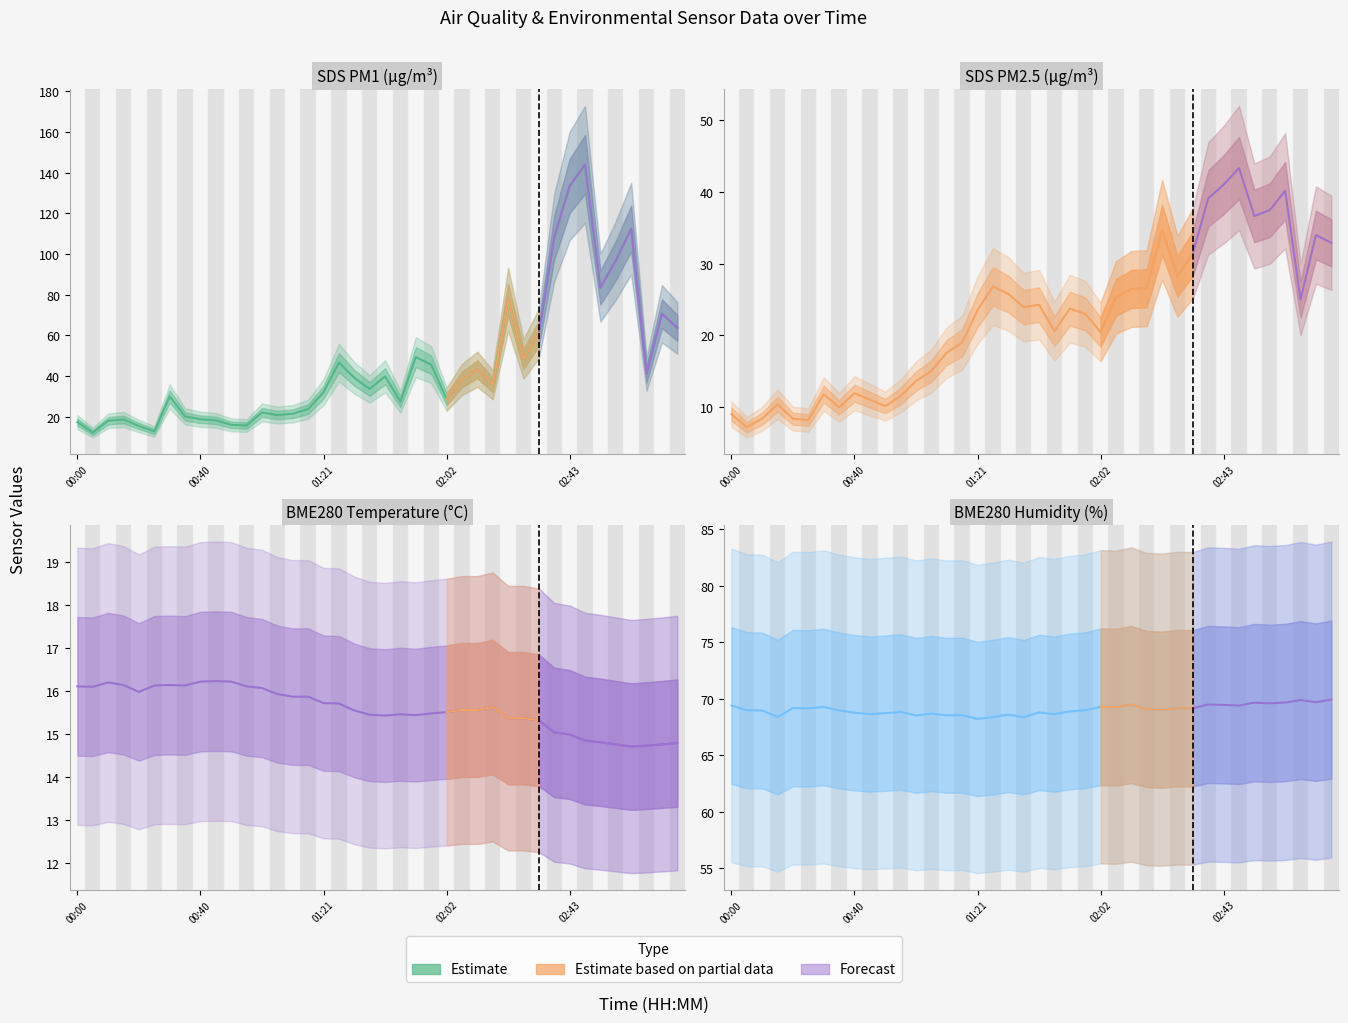

Which series has the widest spread of values?

SDS_P1